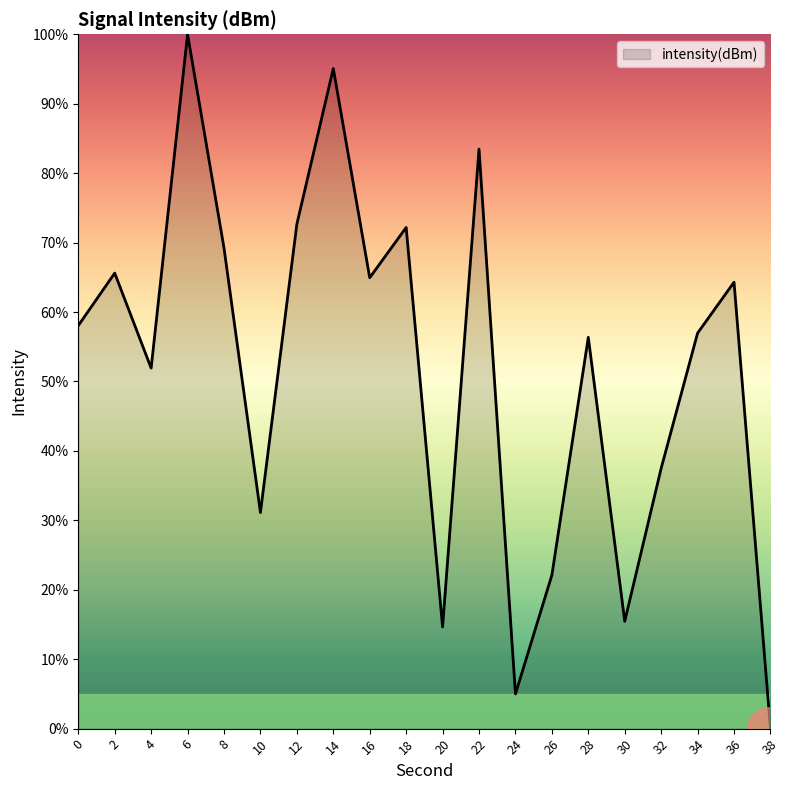

What is the difference between the maximum and minimum values?

100.0